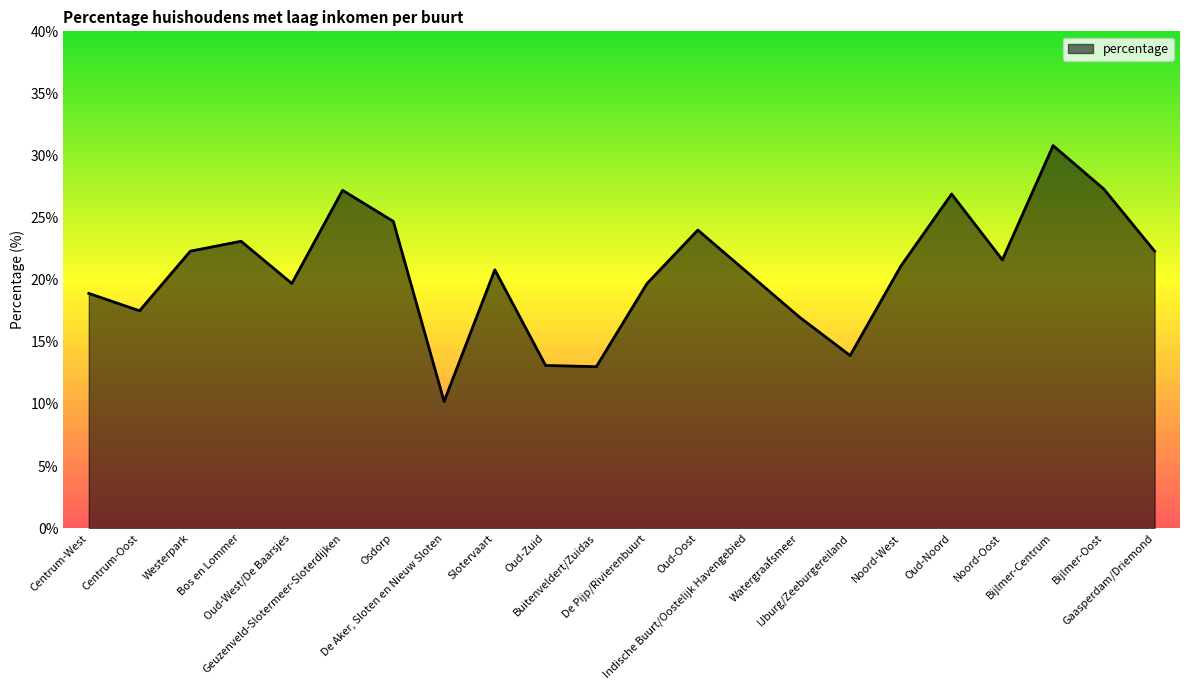

Is it true that the value at De Aker, Sloten en Nieuw Sloten is 10.2?

True